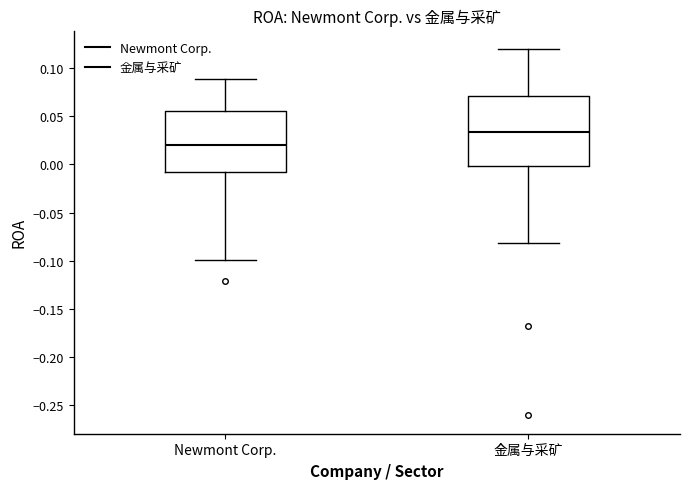

Which box has the lowest median line?

Newmont Corp.